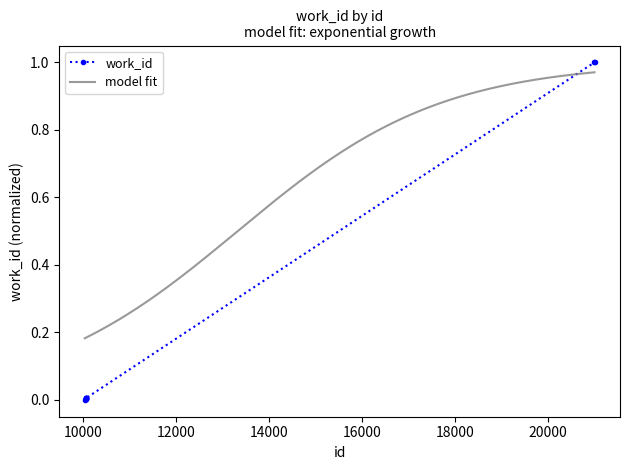

Which label corresponds to the smallest value in the chart?

10042